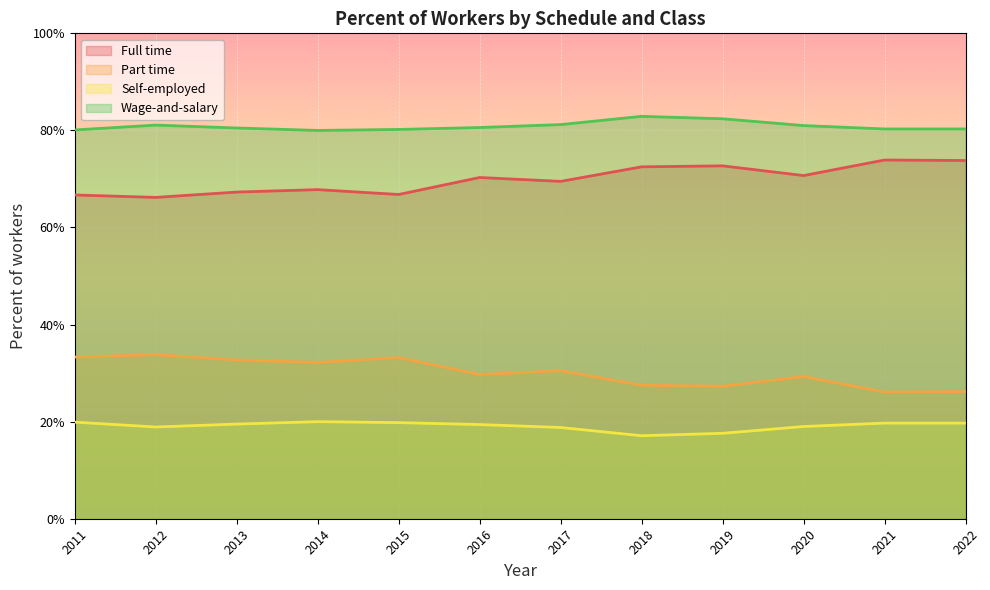

How many lines are shown in the chart?

4